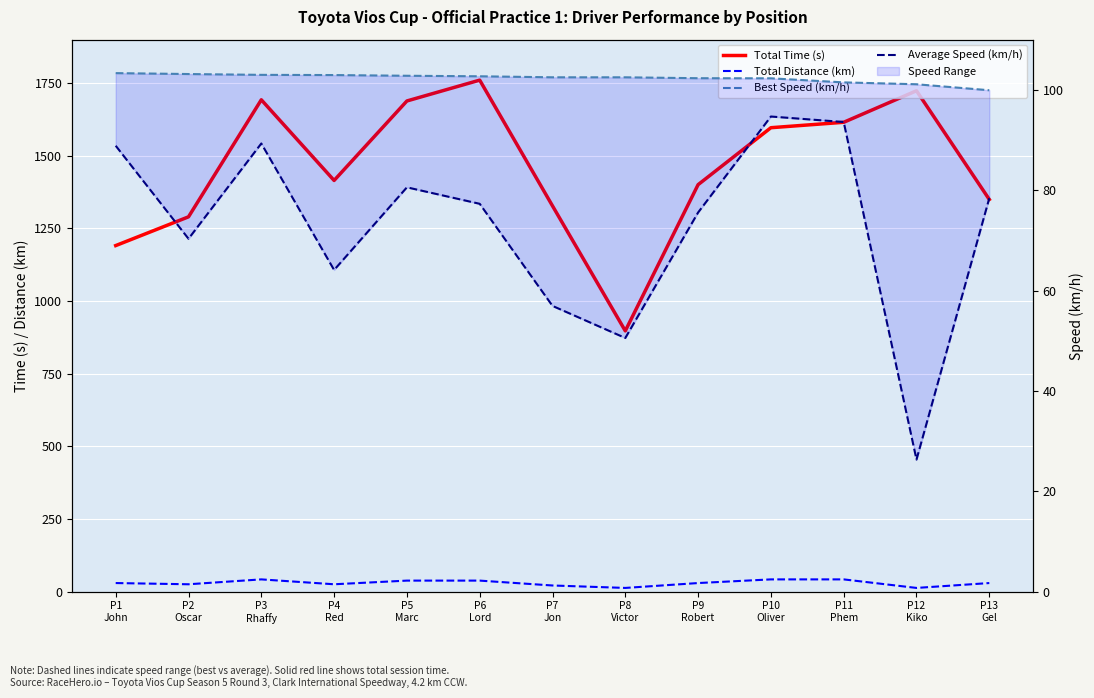

How many interior local valleys does the Total Time (s) series have?

2